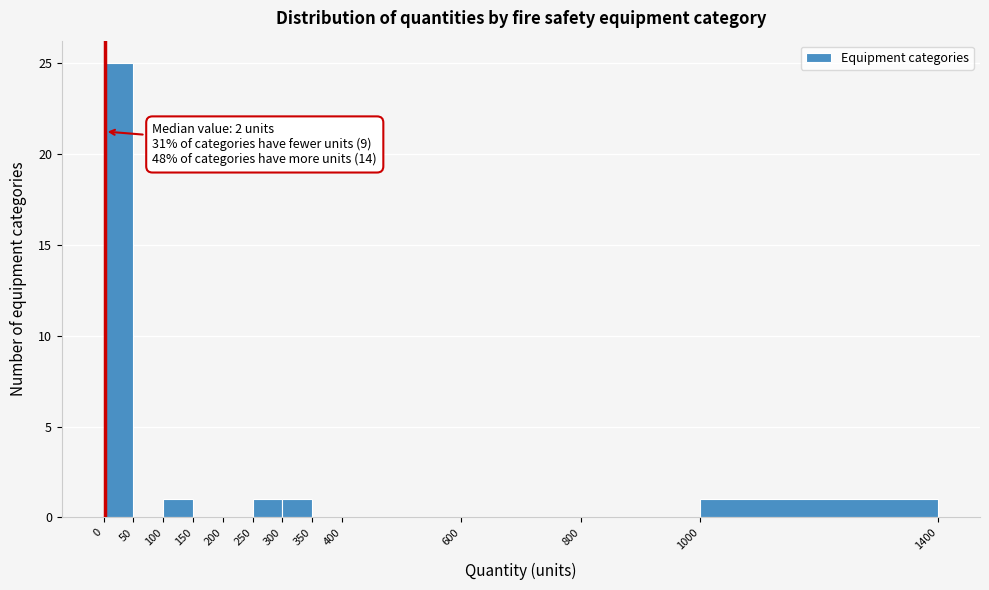

Over which range of the x-axis is the bar tallest?

0 to 50